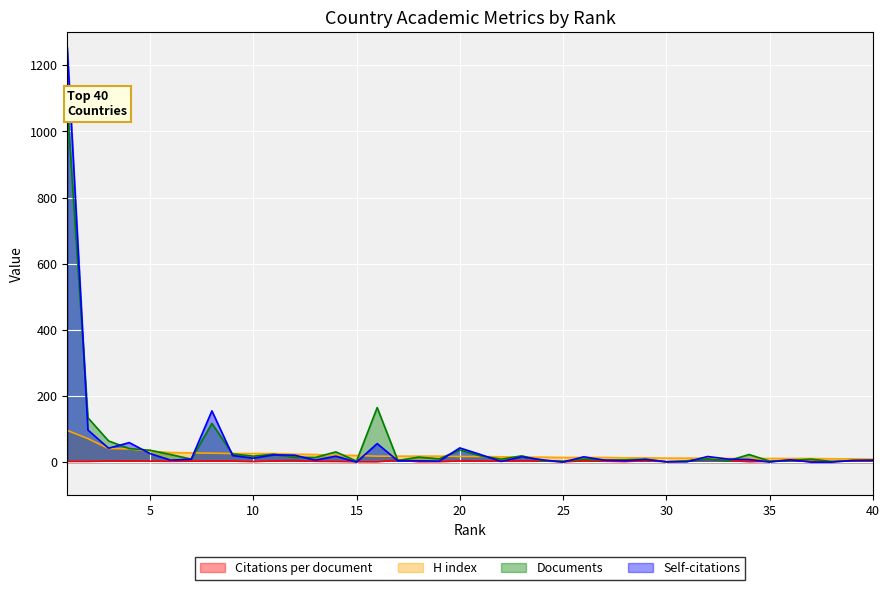

How many values in the Self-citations series are below 8?

19